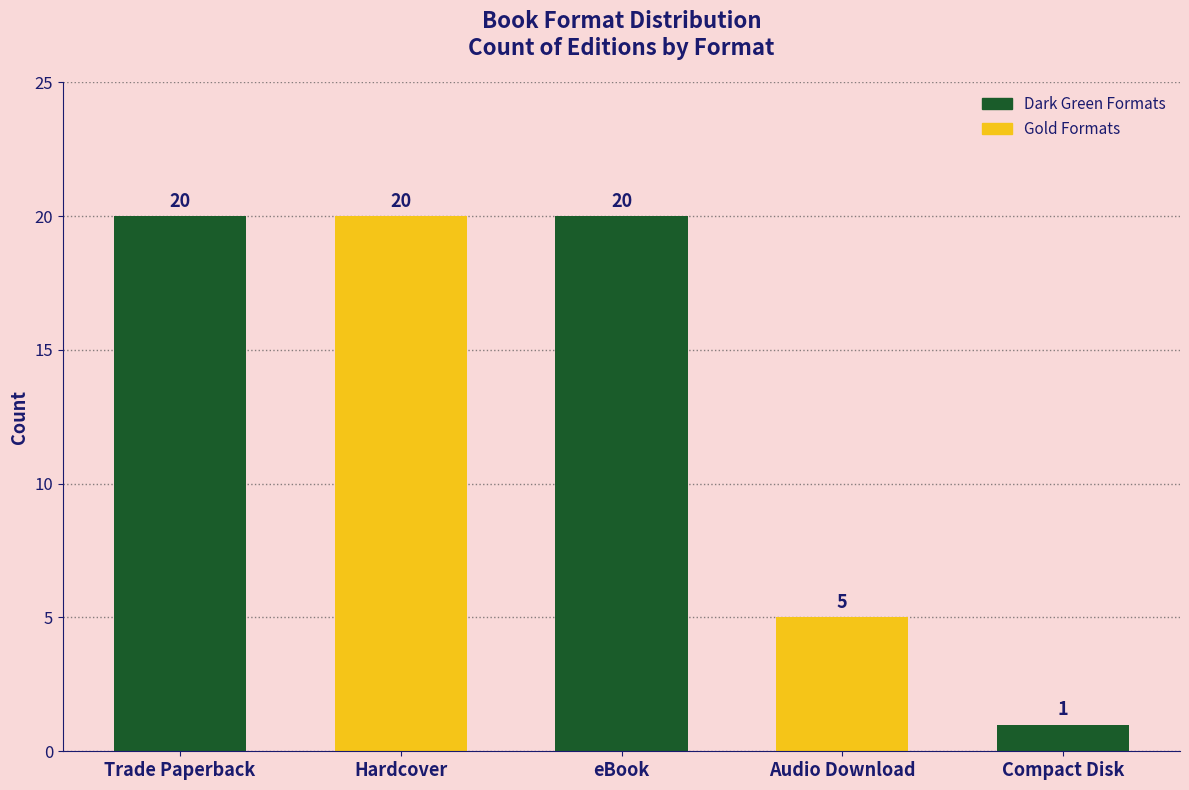

How many values are below 20?

2